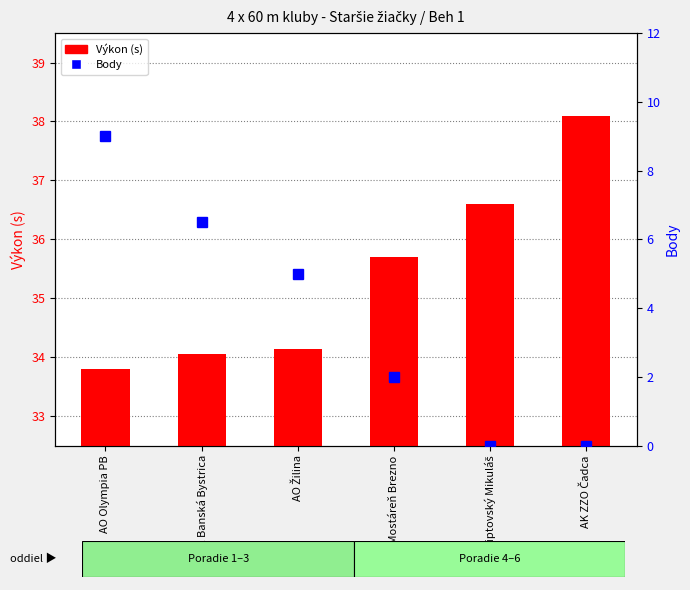

What is the approximate value of Výkon (s) at CVČ Liptovský Mikuláš?

36.6